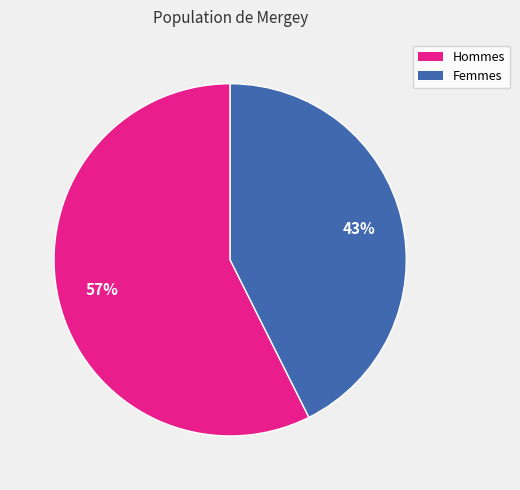

Is there a majority slice in this chart?

Yes